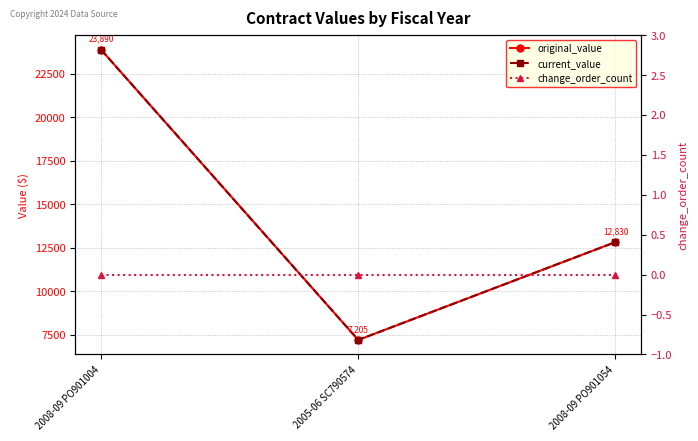

Reading left to right, what are all the values shown in this chart?

original_value: 2008-09 PO901004=23890	2005-06 SC790574=7205	2008-09 PO901054=12830
current_value: 2008-09 PO901004=23890	2005-06 SC790574=7205	2008-09 PO901054=12830
change_order_count: 2008-09 PO901004=0	2005-06 SC790574=0	2008-09 PO901054=0